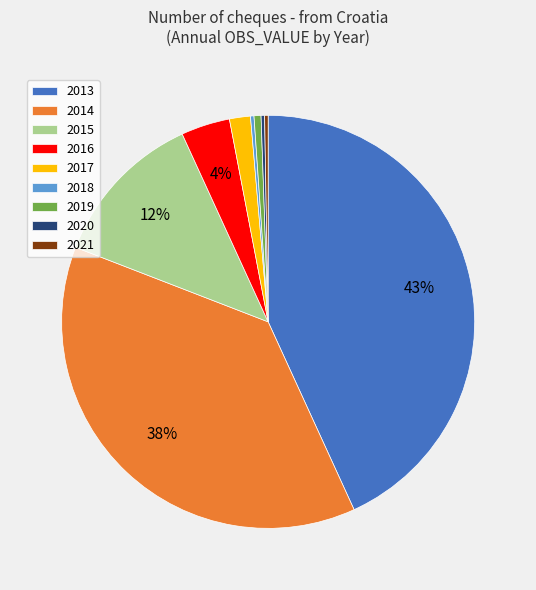

Which slice is the largest?

2013